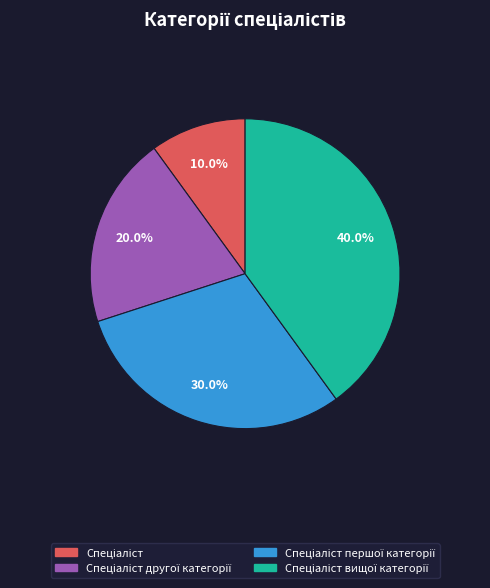

Is there any slice that represents more than half of the pie?

No